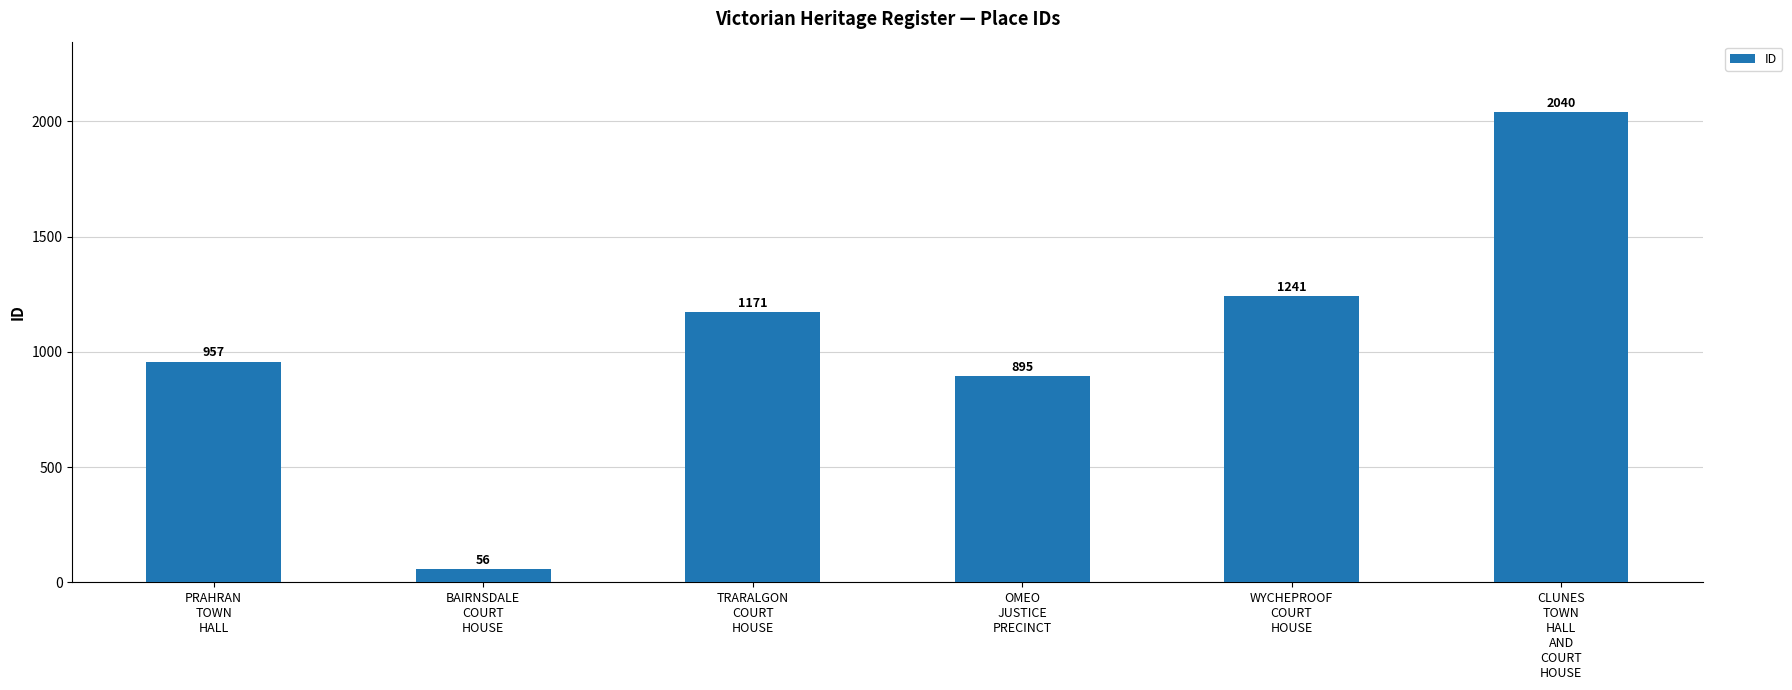

Reading right to left, what are all the values shown in this chart?

CLUNES
TOWN
HALL
AND
COURT
HOUSE=2040	WYCHEPROOF
COURT
HOUSE=1241	OMEO
JUSTICE
PRECINCT=895	TRARALGON
COURT
HOUSE=1171	BAIRNSDALE
COURT
HOUSE=56	PRAHRAN
TOWN
HALL=957